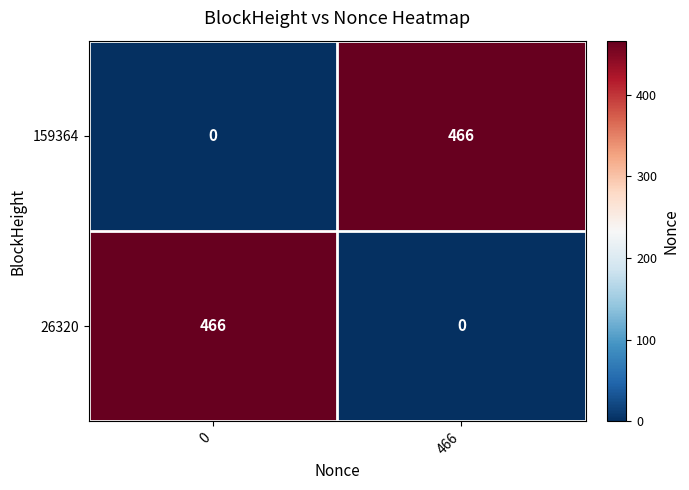

Rank the series at 466 from highest to lowest value.

159364, 26320